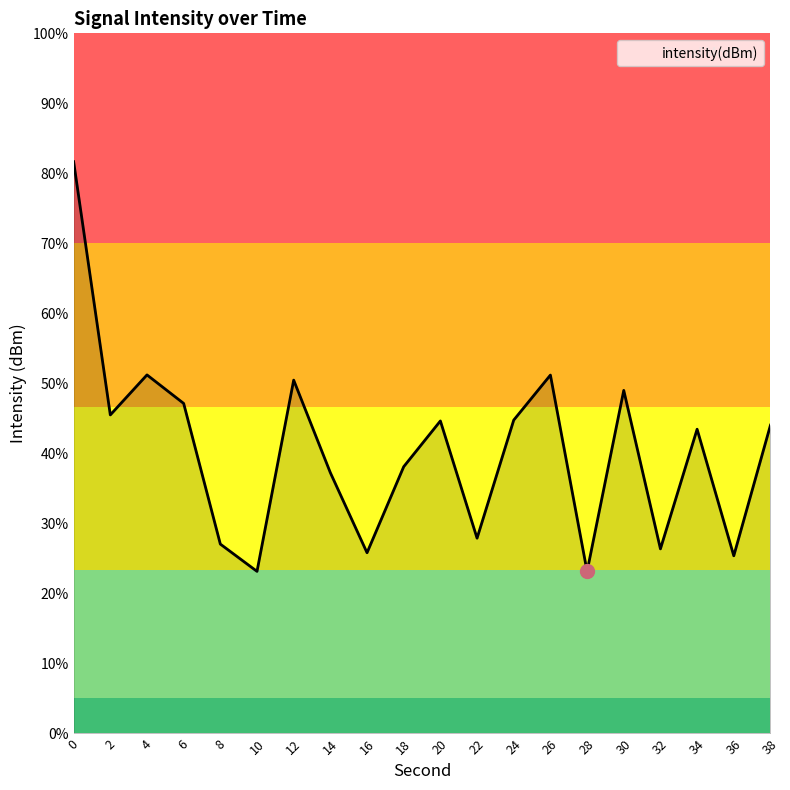

Reading right to left, transcribe all the data shown in this chart.

-121.8	-127.4	-122.0	-127.1	-120.3	-128.1	-119.6	-121.6	-126.6	-121.6	-123.6	-127.3	-123.8	-119.9	-128.1	-126.9	-120.9	-119.6	-121.4	-110.5